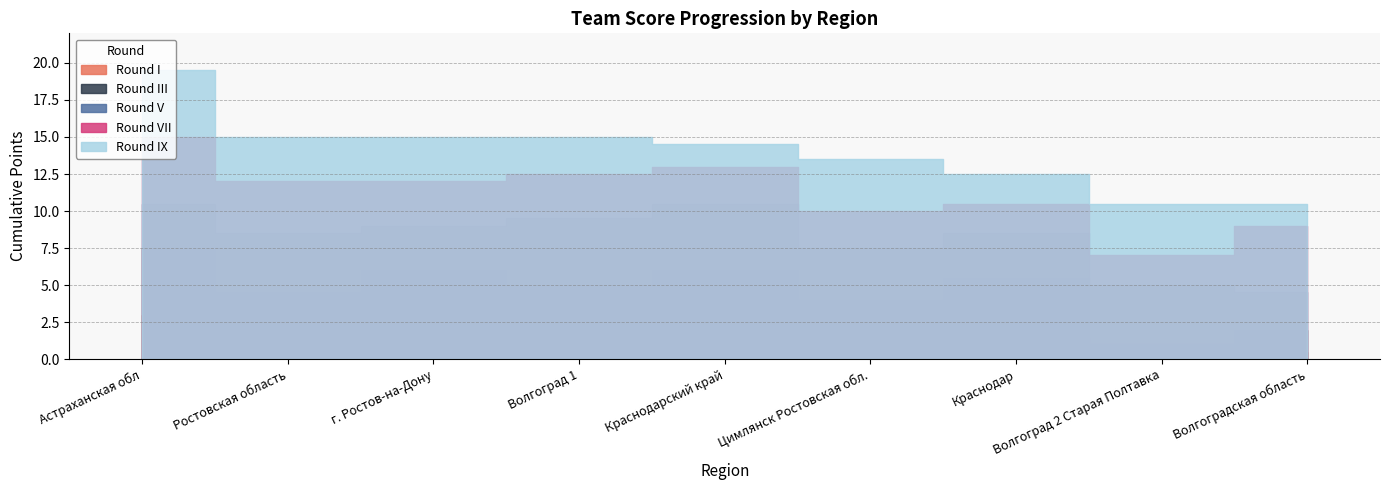

How many interior local valleys does the Round V series have?

2